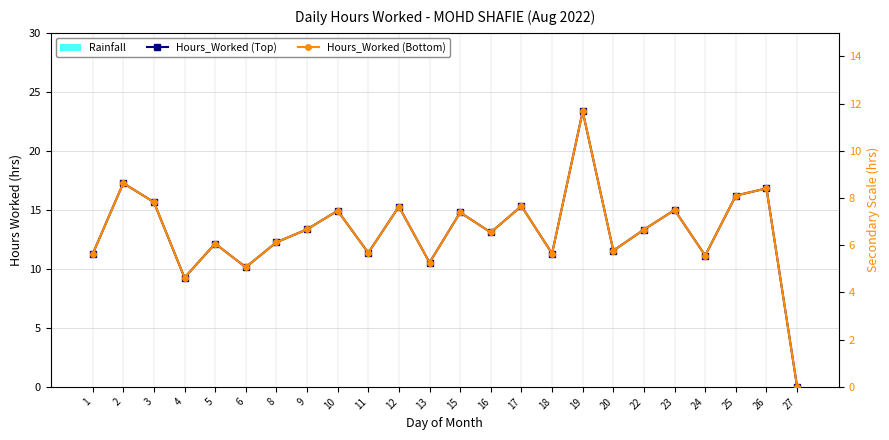

Reading left to right, extract all data points from this chart.

Hours_Worked (Top): 1=11.2	2=17.3	3=15.7	4=9.2	5=12.1	6=10.1	8=12.2	9=13.3	10=14.9	11=11.4	12=15.3	13=10.5	15=14.8	16=13.1	17=15.3	18=11.3	19=23.4	20=11.5	22=13.3	23=15.0	24=11.1	25=16.2	26=16.8	27=0.0
Rainfall: 1=0.0	2=0.0	3=0.0	4=0.0	5=0.0	6=0.0	8=0.0	9=0.0	10=0.0	11=0.0	12=0.0	13=0.0	15=0.0	16=0.0	17=0.0	18=0.0	19=0.0	20=0.0	22=0.0	23=0.0	24=0.0	25=0.0	26=0.0	27=0.0
Hours_Worked (Bottom): 1=5.6	2=8.6	3=7.8	4=4.6	5=6.1	6=5.1	8=6.1	9=6.7	10=7.5	11=5.7	12=7.6	13=5.3	15=7.4	16=6.5	17=7.7	18=5.7	19=11.7	20=5.8	22=6.7	23=7.5	24=5.6	25=8.1	26=8.4	27=0.0